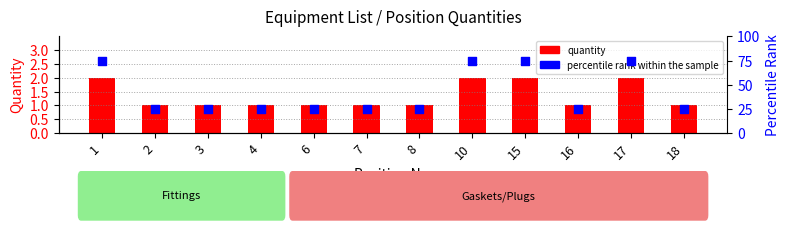

What is the change in value from 6 to 10?

+1